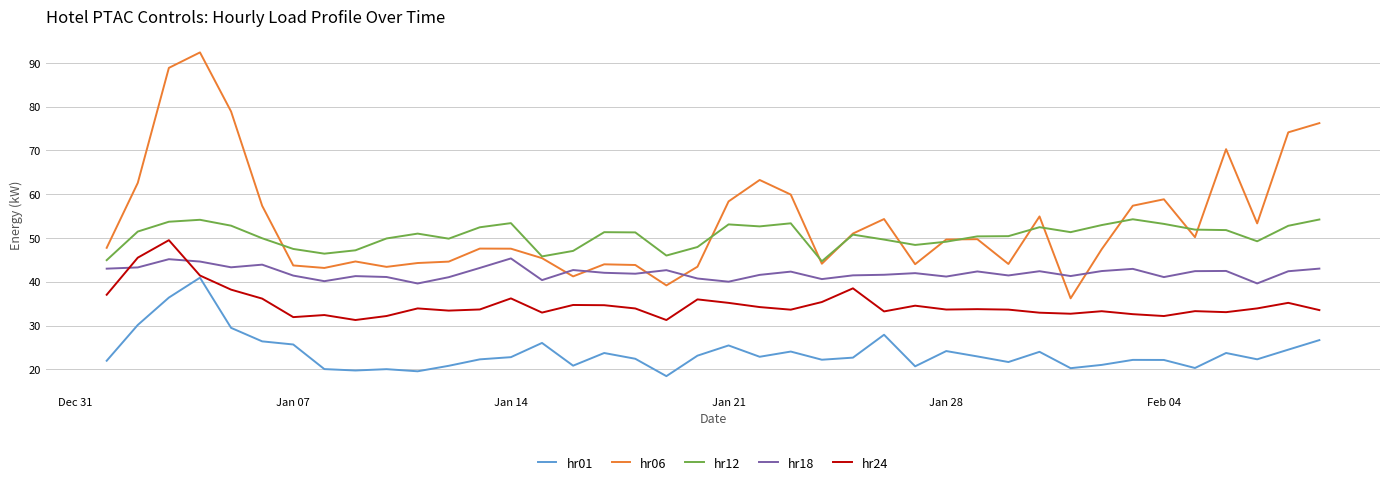

How many lines are shown in the chart?

5